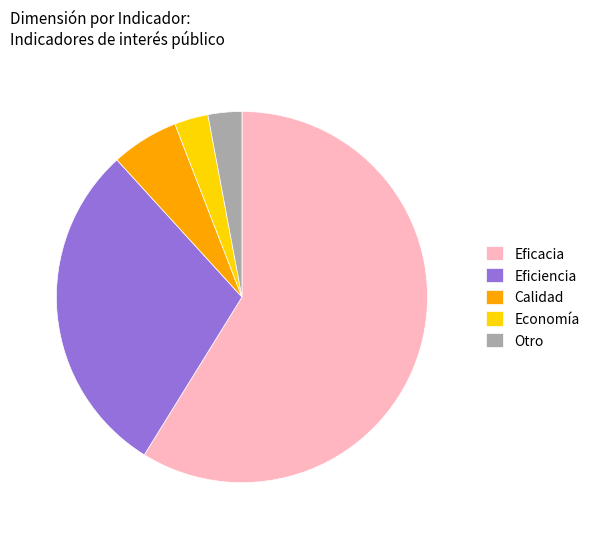

Which slice represents more than half of the pie?

Eficacia